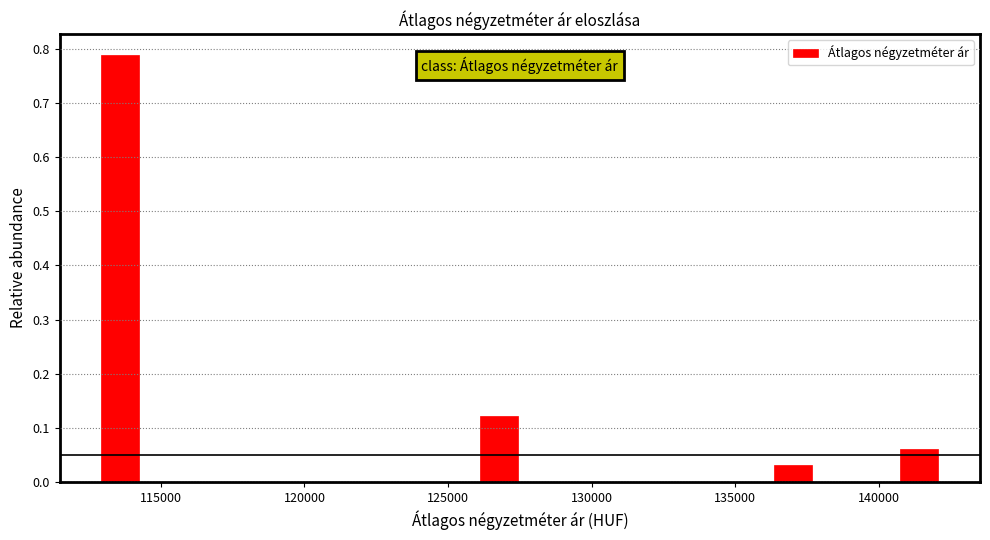

Read against the x-axis, roughly where is the centre of the tallest bar?

113500